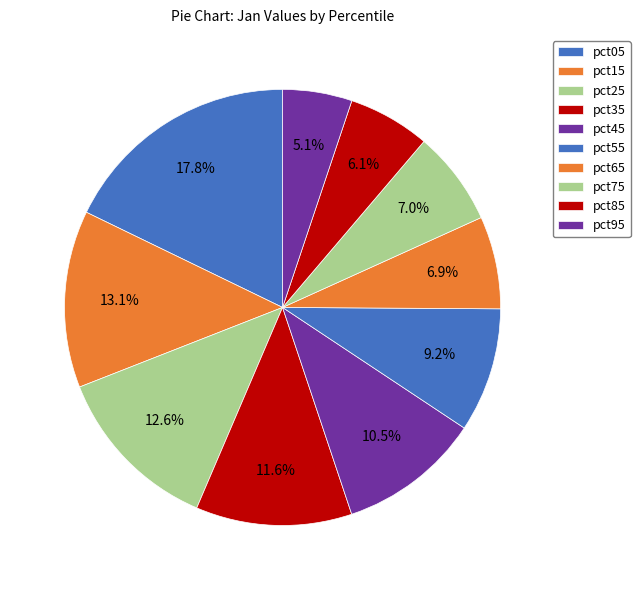

The pct15 slice represents 13% of the pie. True or false?

True